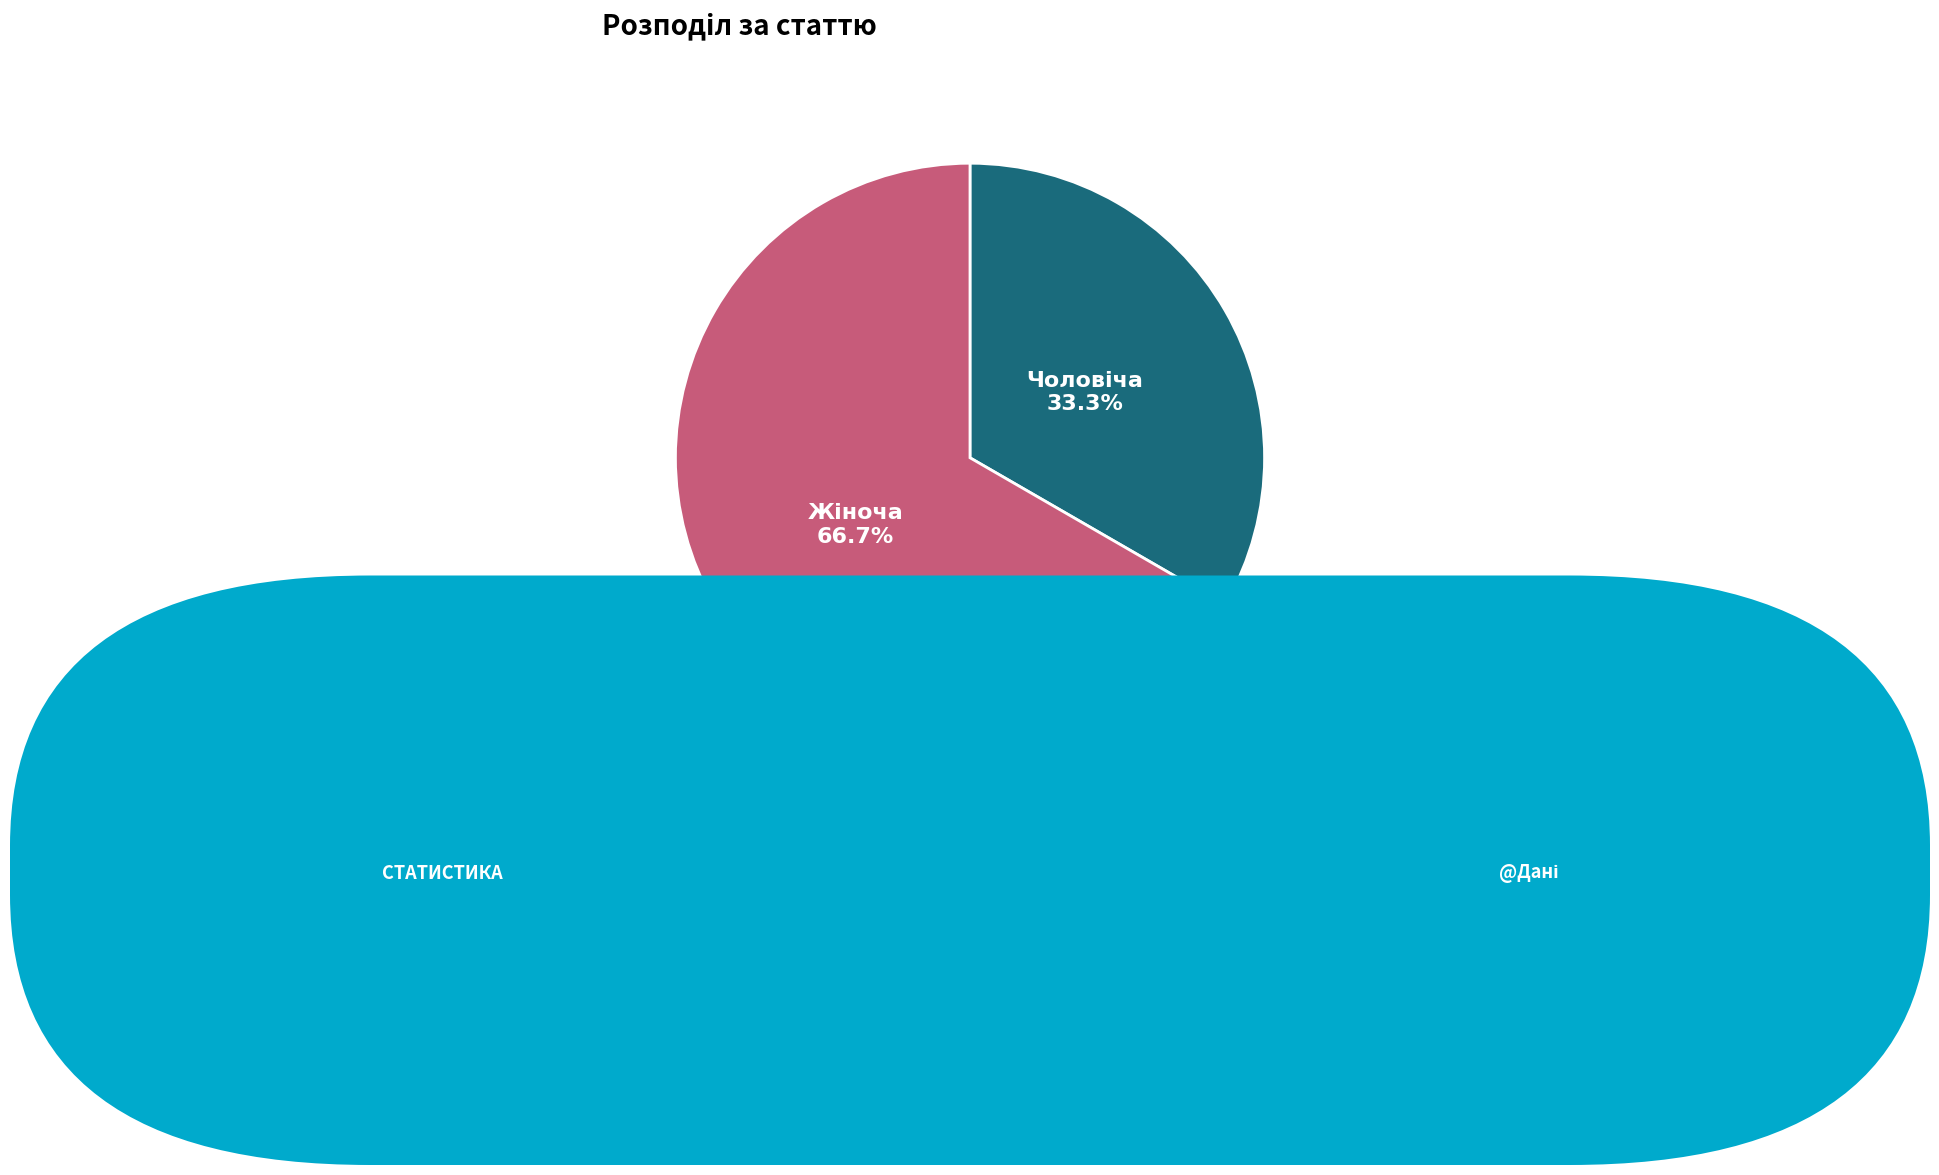

Is there any slice that represents more than half of the pie?

Yes